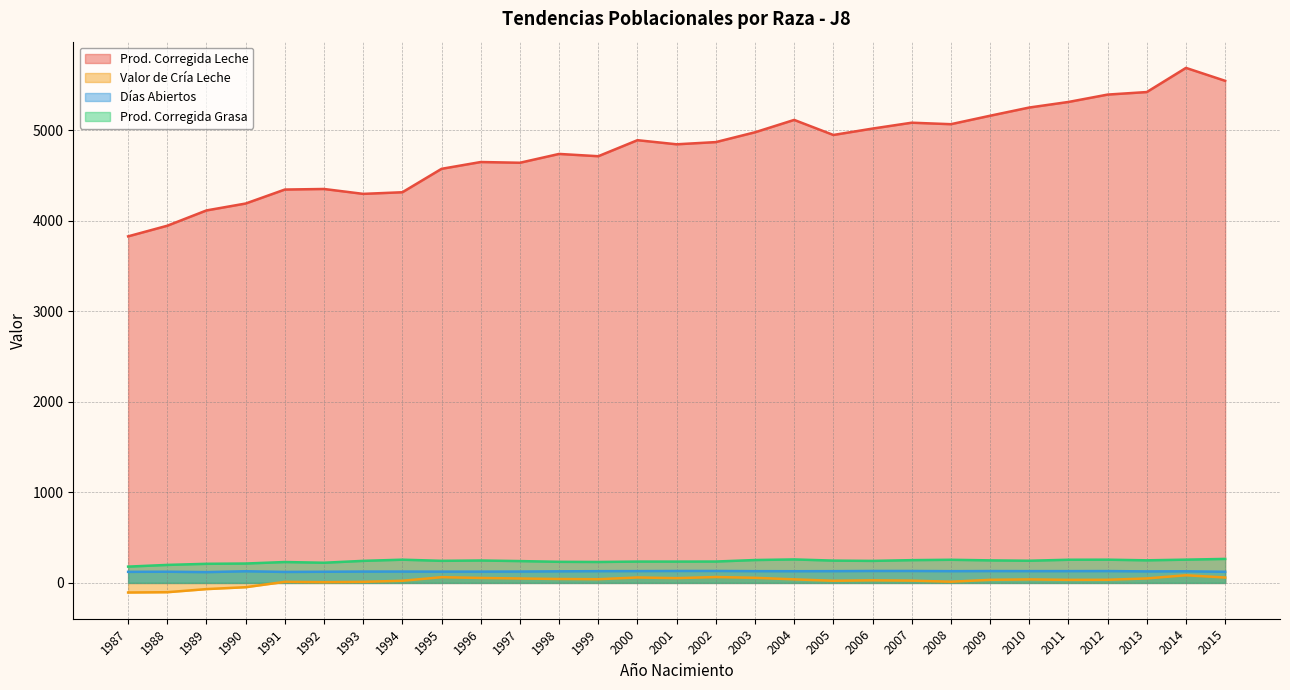

How many distinct data groups are displayed?

4